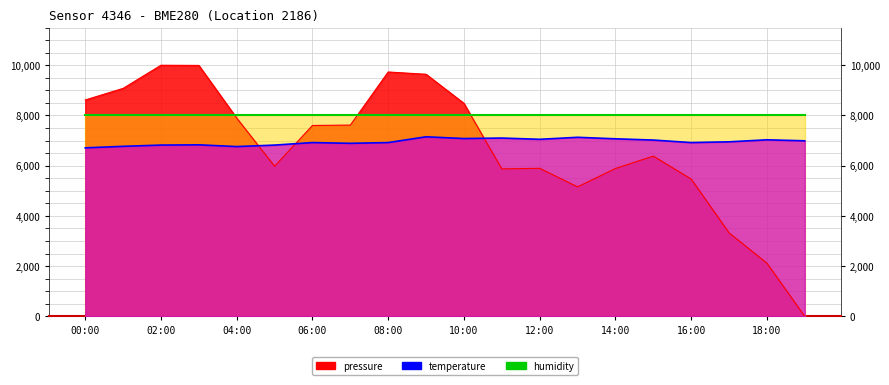

True or false: temperature has a value of 7020.0 at 15:00.

True